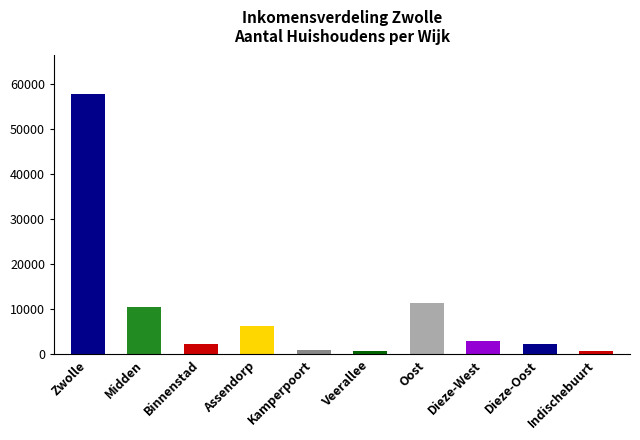

What value does the data have at Oost, to the nearest 50?

11500